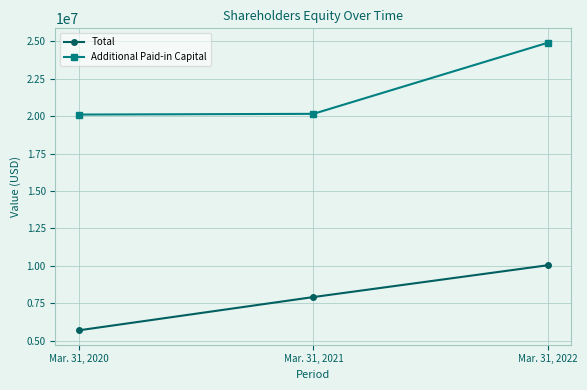

What are all the series names shown in the legend?

Total, Additional Paid-in Capital